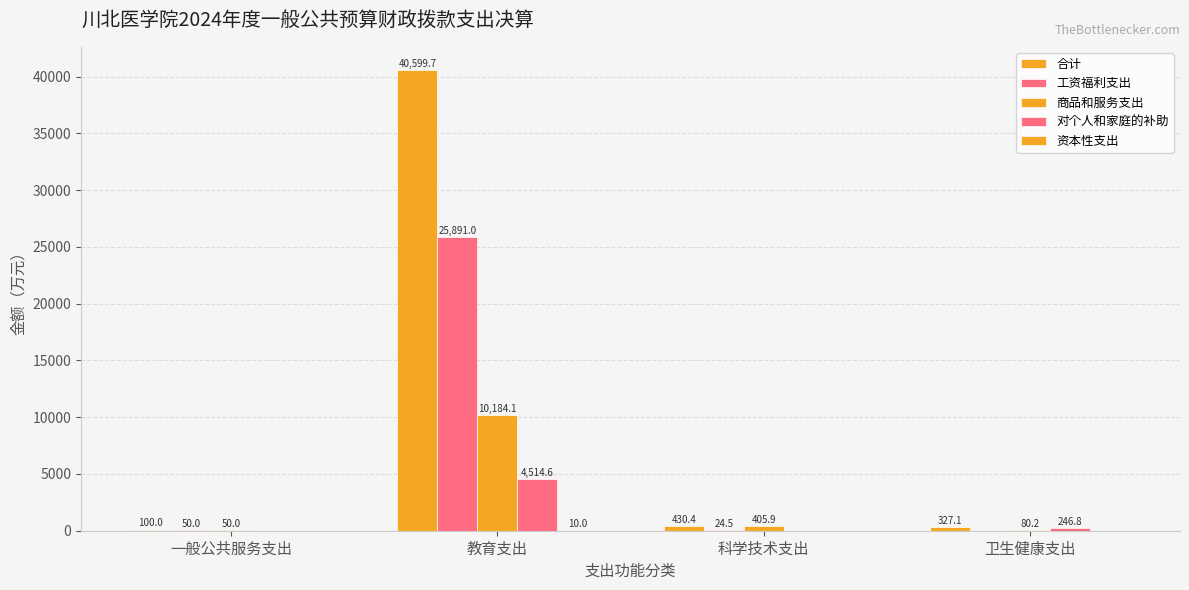

Where does the 合计 series first go above 430?

教育支出